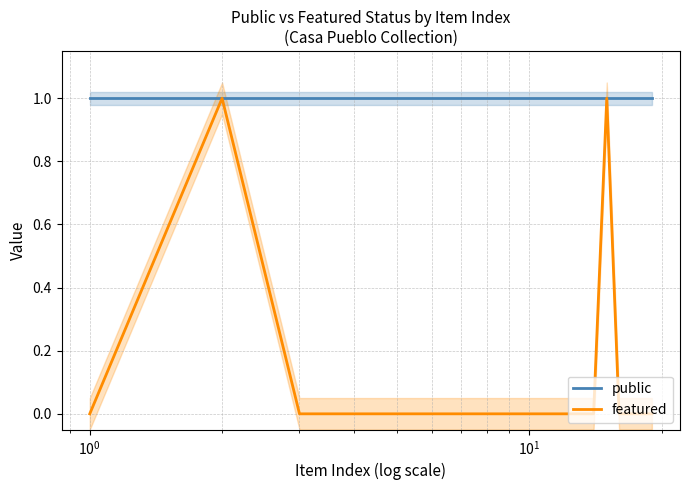

Which series has the largest total across all categories?

public